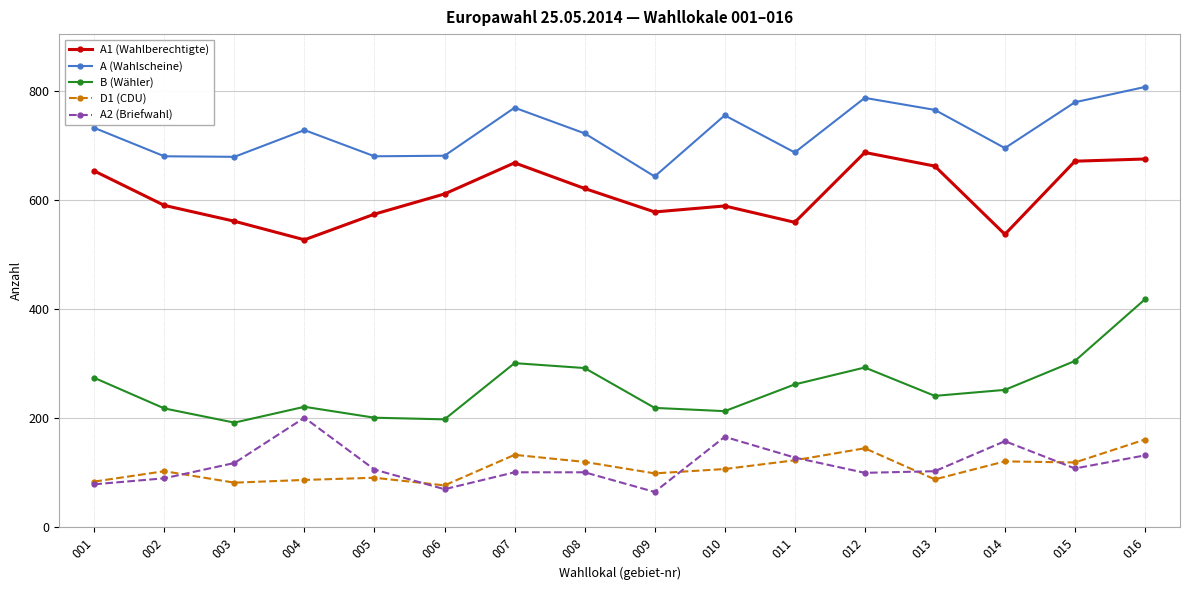

What is the value of the A2 (Briefwahl) point at the 1st from the left?

79